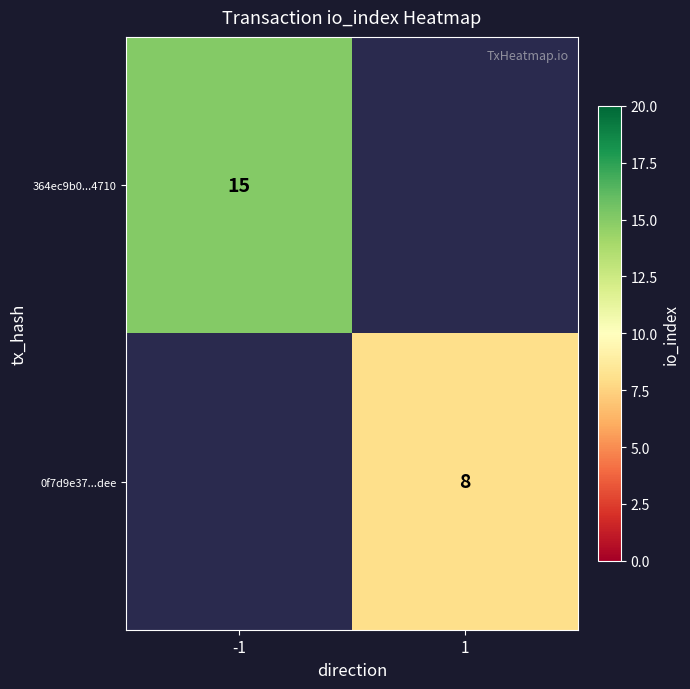

The 364ec9b0...4710 series shows 15 at -1. True or false?

True